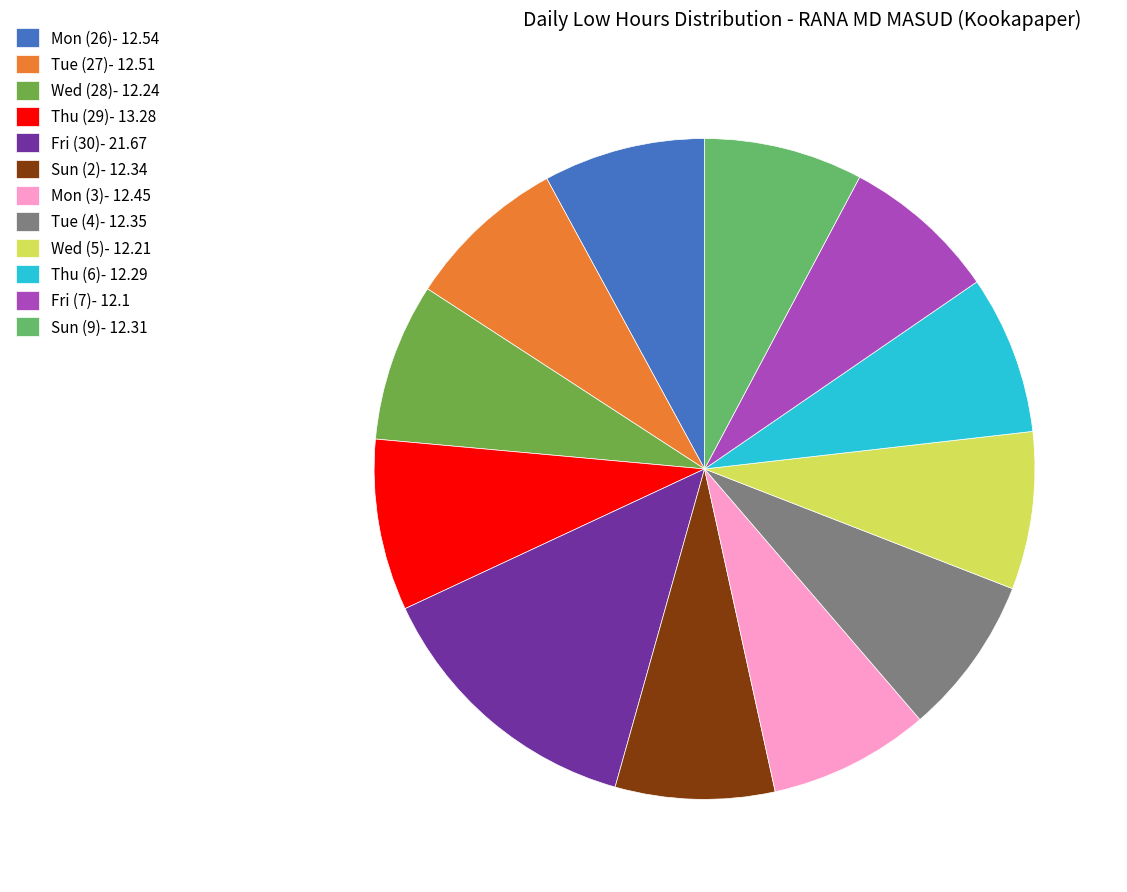

Is Wed (5) the majority of the pie?

No